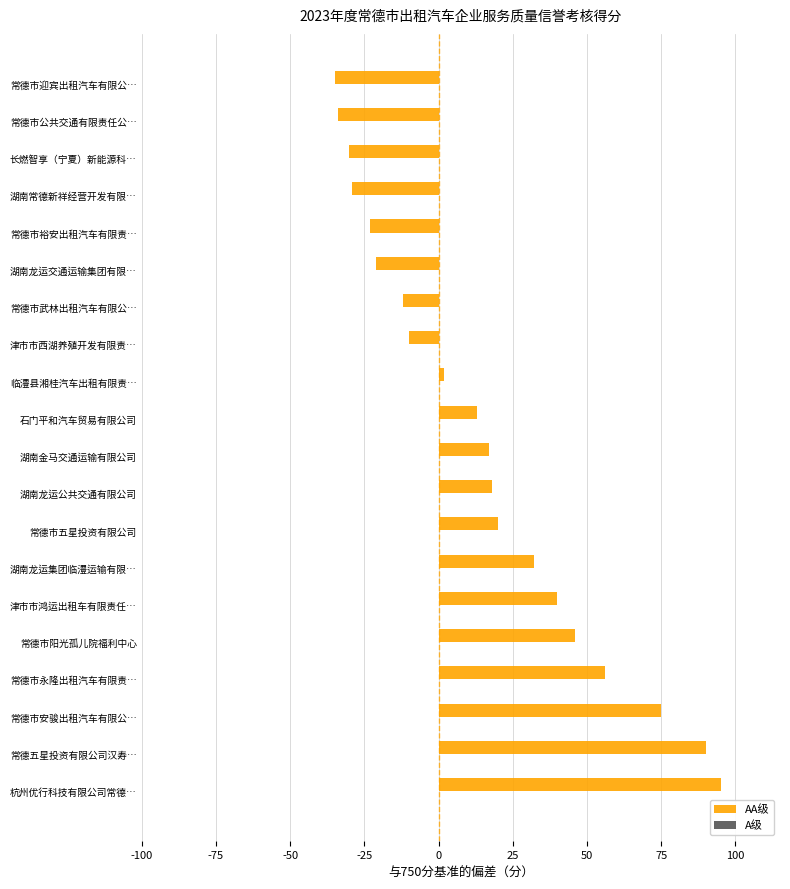

The chart shows a value of 40 at 常德市安骏出租汽车有限公…. True or false?

False